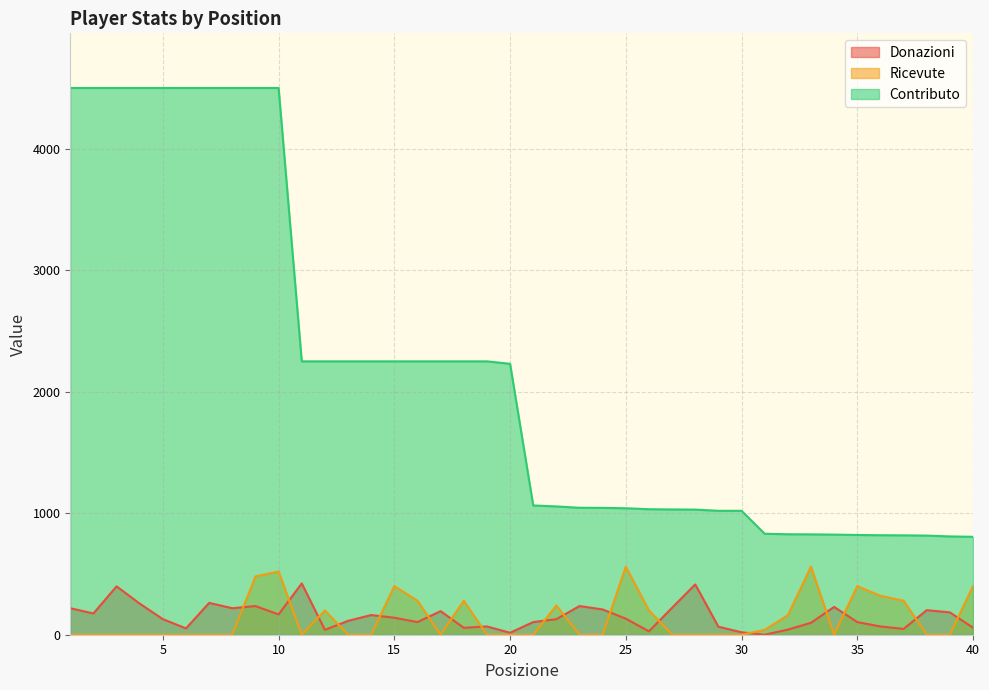

At which category does Donazioni reach its first local peak?

3